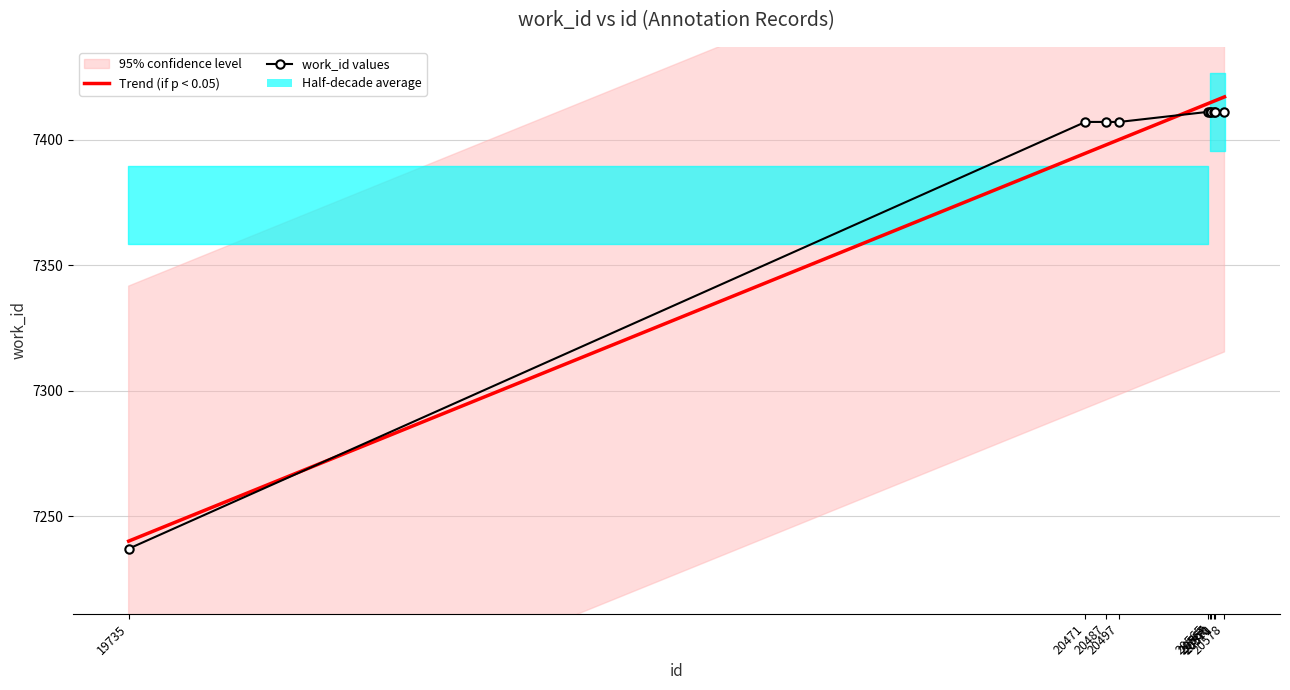

Between 20571 and 20565, which is larger?

20571